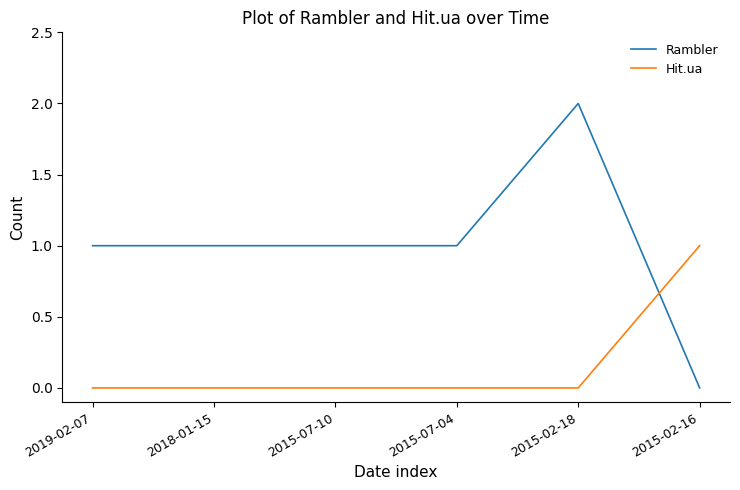

Which series has the largest total across all categories?

Rambler